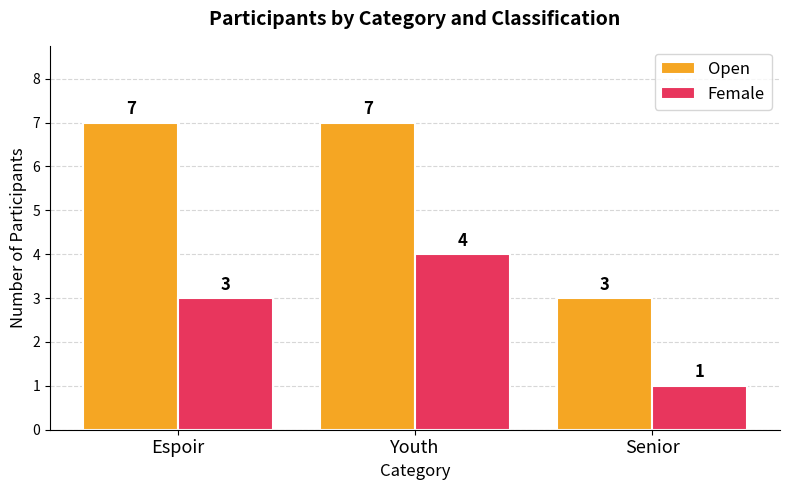

What is the value of the Female bar at the 3rd from the left?

1